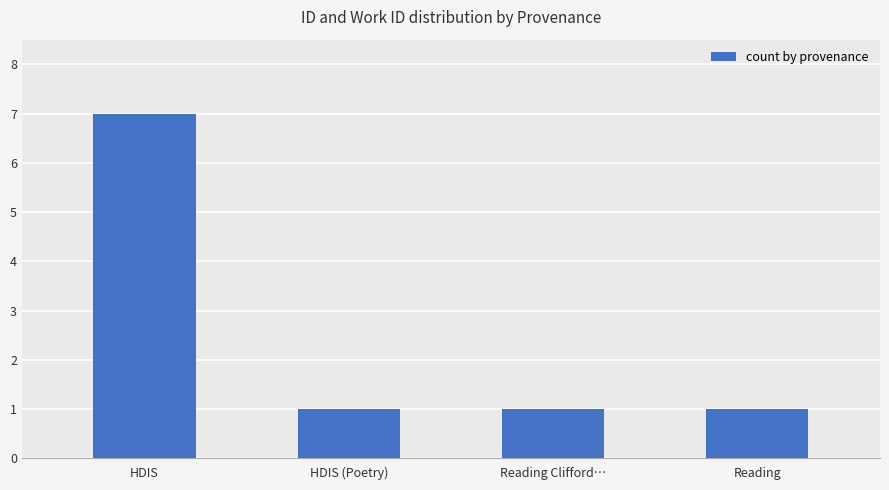

Reading right to left, extract all data points from this chart.

1	1	1	7